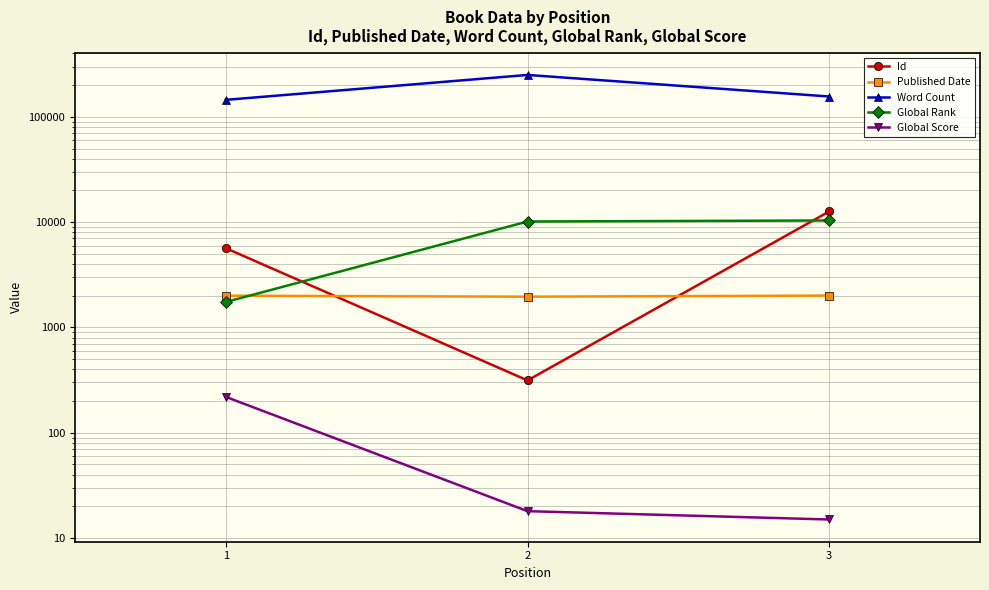

What is the difference between the maximum and minimum values in the Global Score series?

204